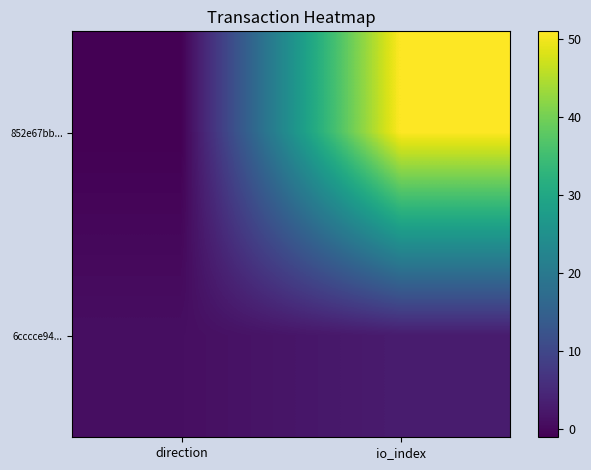

Reading left to right, extract all data points from this chart.

852e67bb...: direction=-1	io_index=51
6cccce94...: direction=1	io_index=3